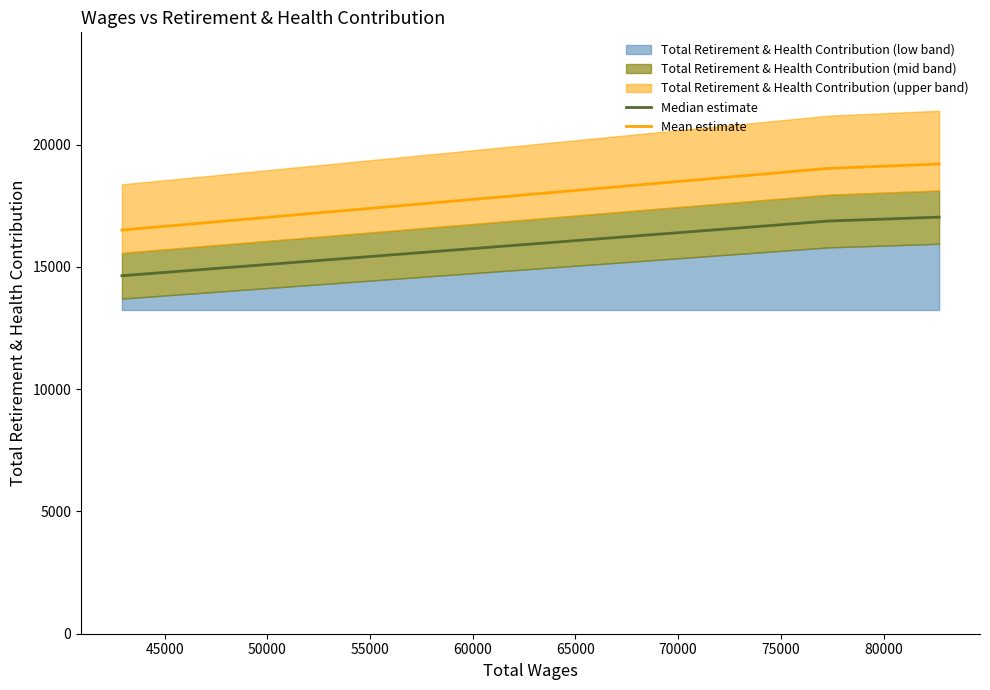

What is the minimum value for Median estimate?

14637.7